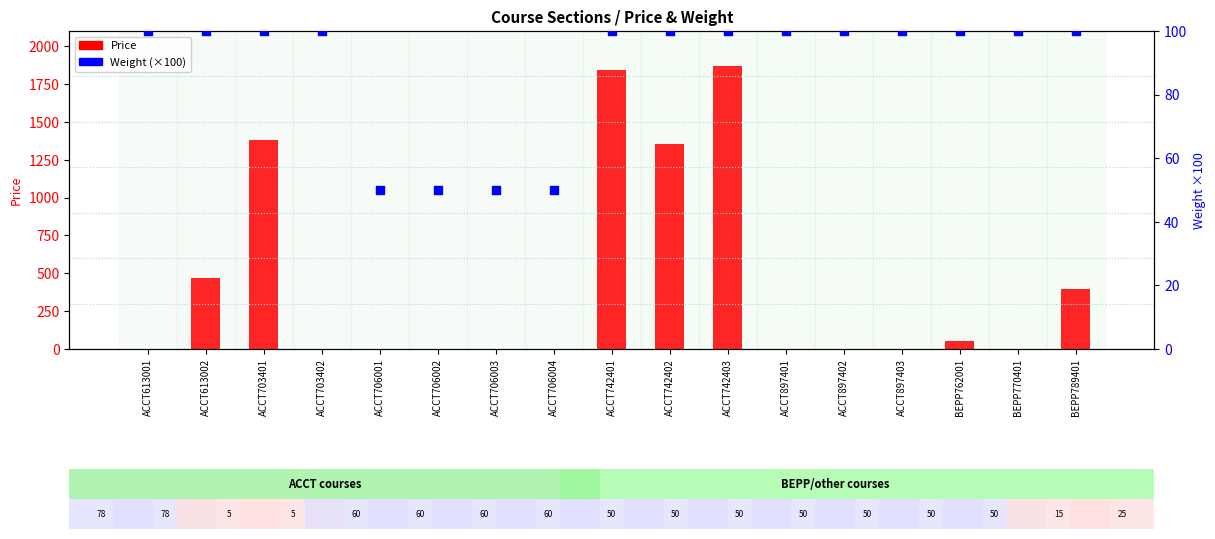

Which series reaches the minimum Y coordinate?

Price